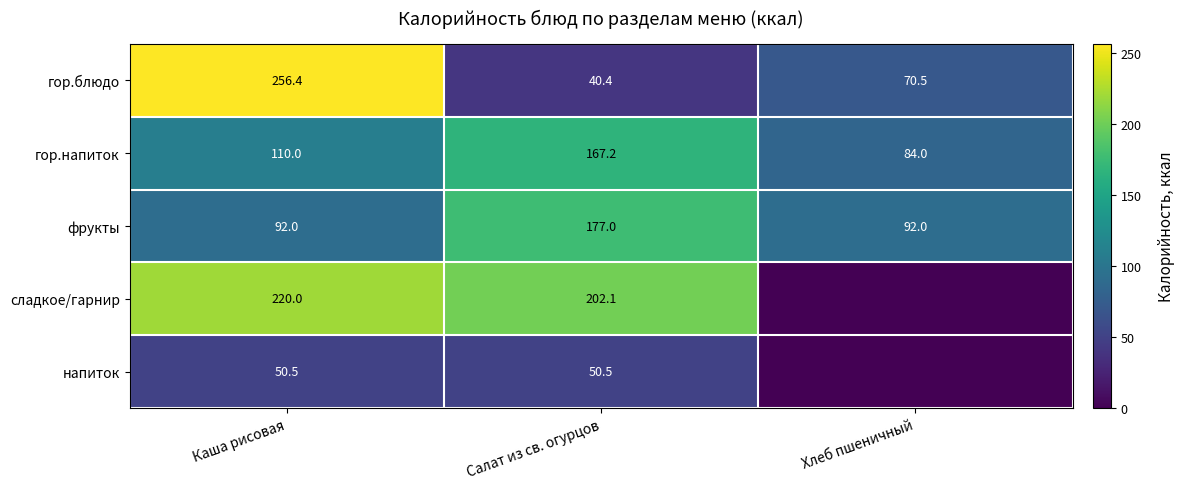

What is the average value of the фрукты series?

120.3